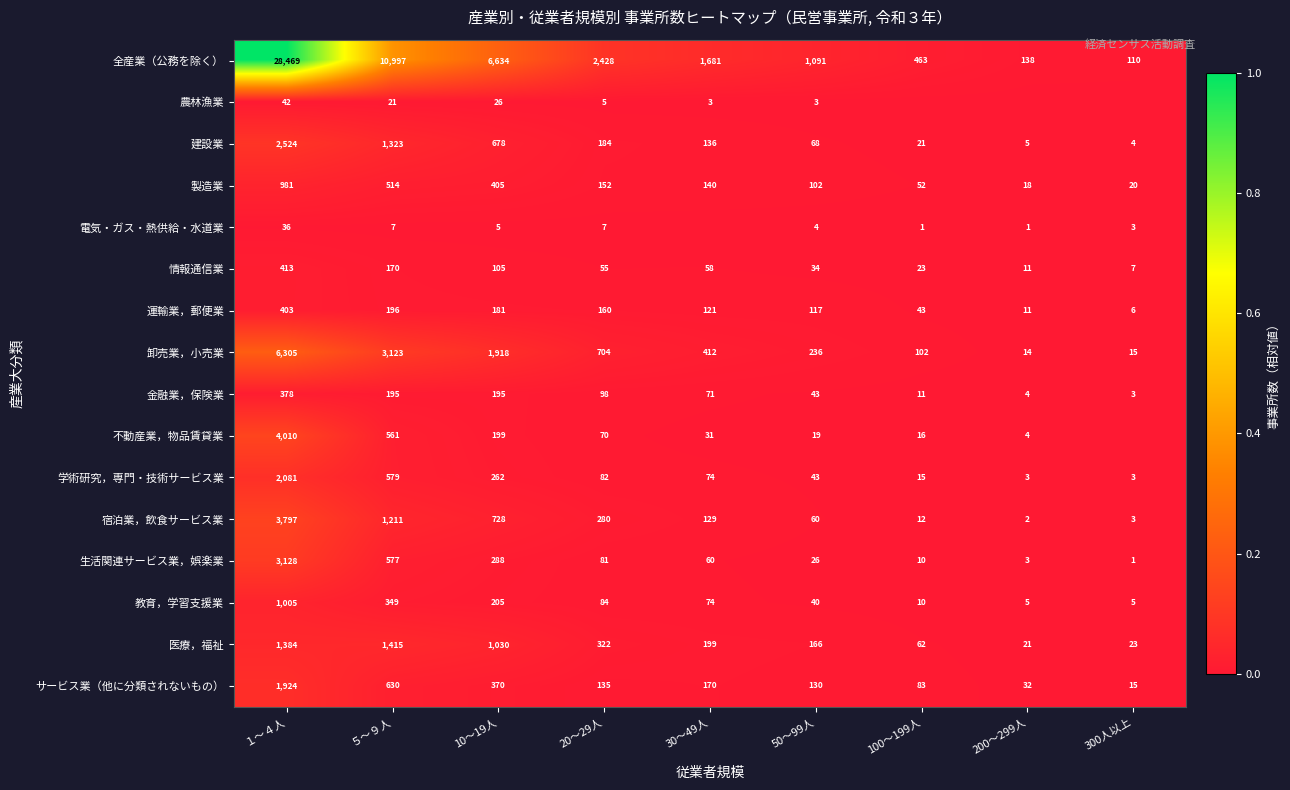

True or false: 教育，学習支援業 has a value of 0.0 at 10～19人.

False